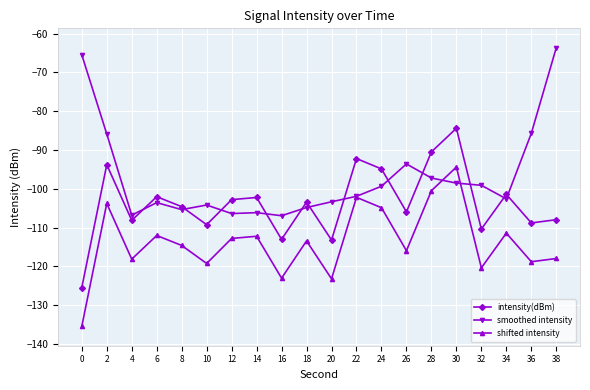

What is the greatest value displayed?

-63.6